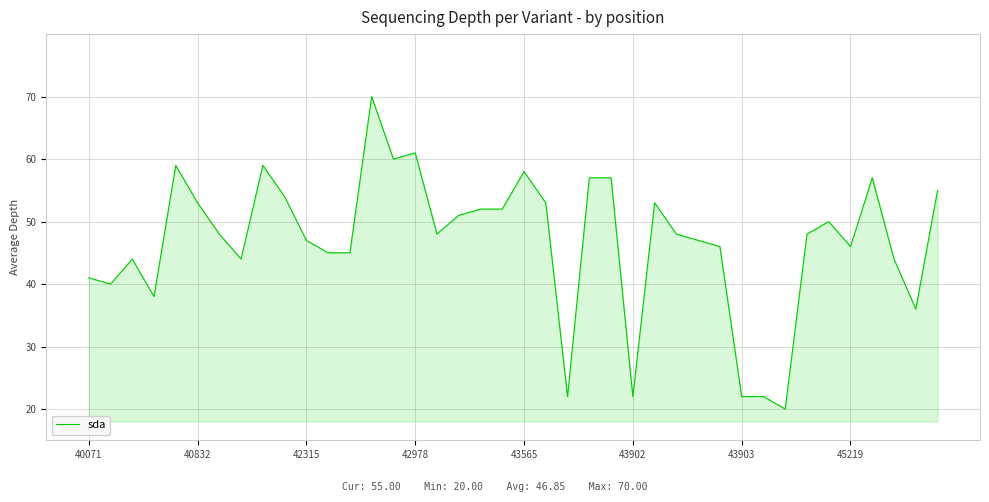

What is the smallest value displayed?

20